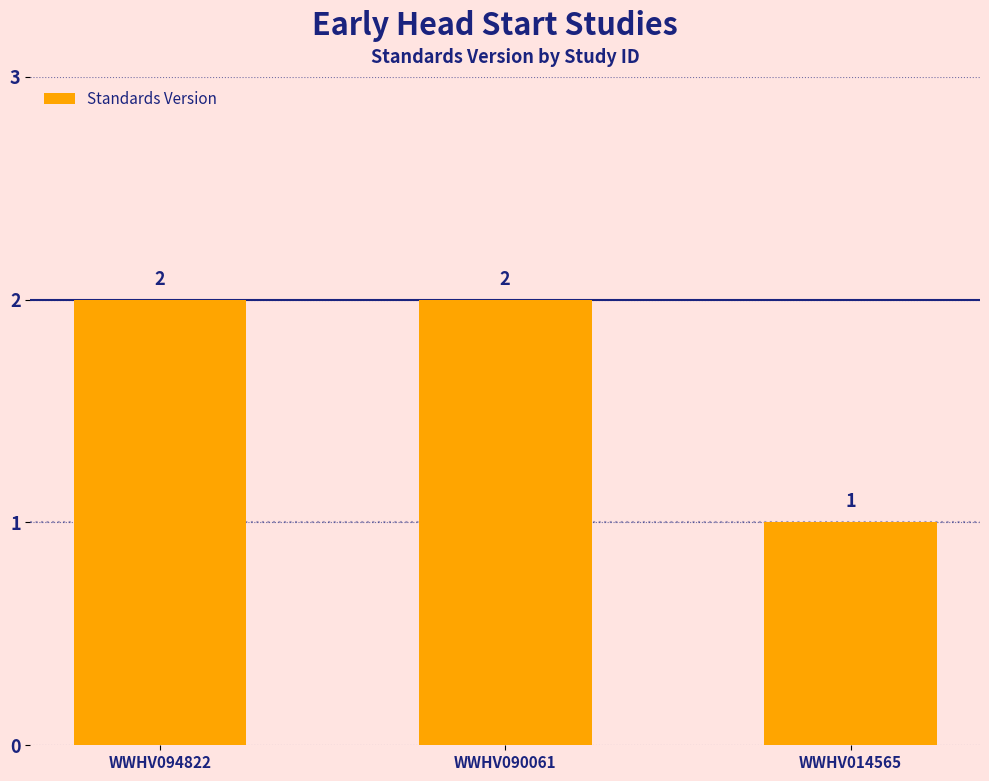

Reading left to right, transcribe all the data shown in this chart.

WWHV094822=2	WWHV090061=2	WWHV014565=1